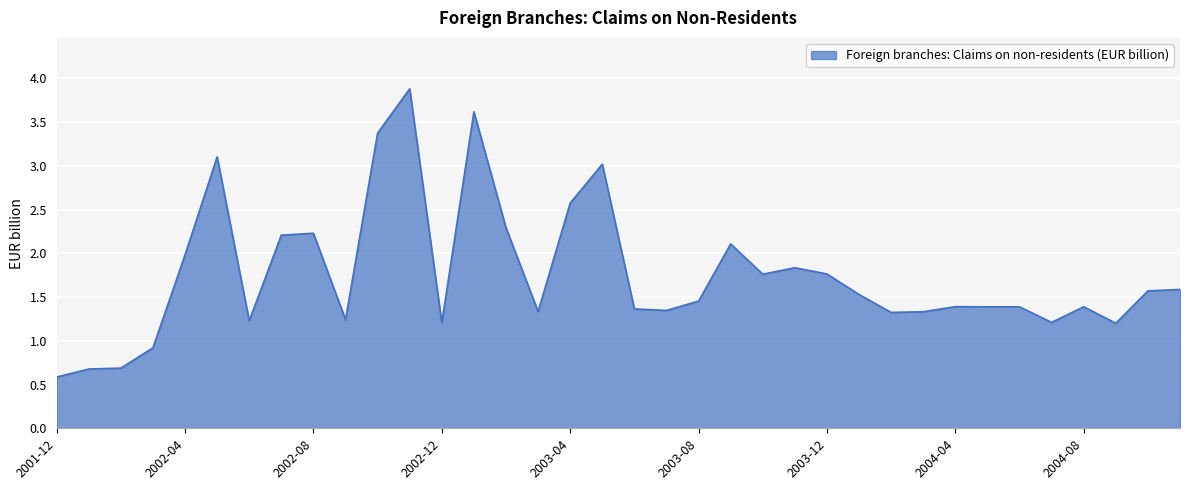

What is the greatest value displayed?

3.9